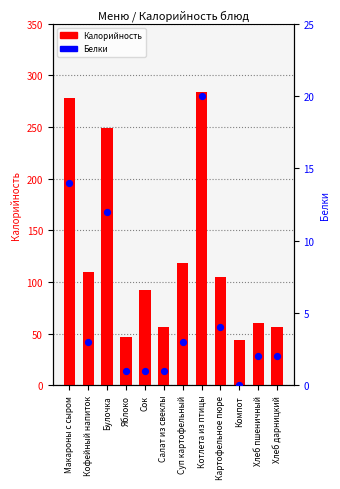

Which series has the largest total across all categories?

Калорийность